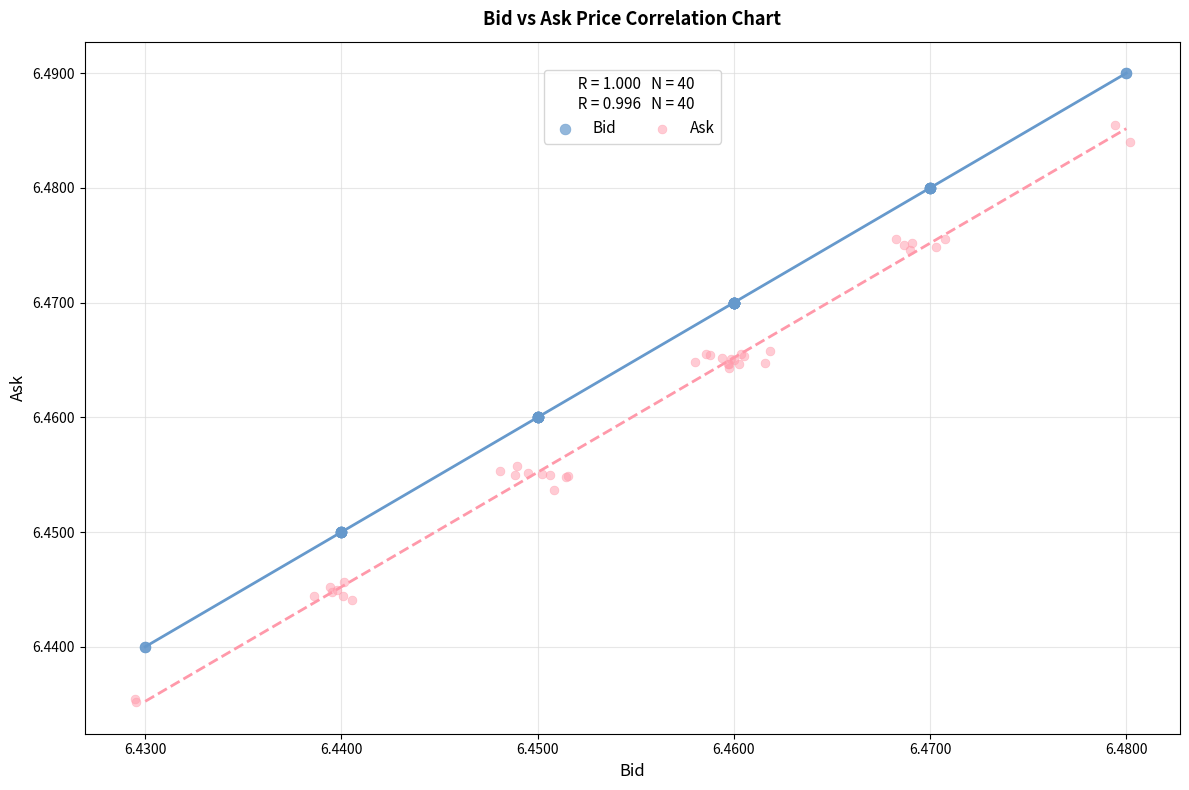

What are all the series names shown in the legend?

Bid, Ask